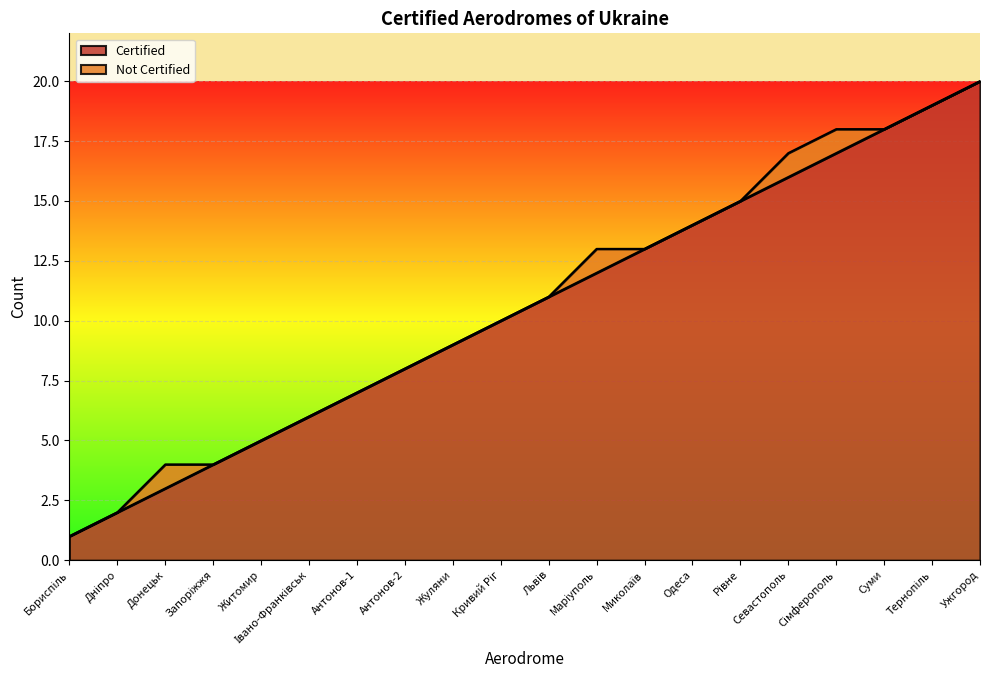

Reading left to right, list all the values displayed in this chart.

1	2	3	4	5	6	7	8	9	10	11	12	13	14	15	16	17	18	19	20